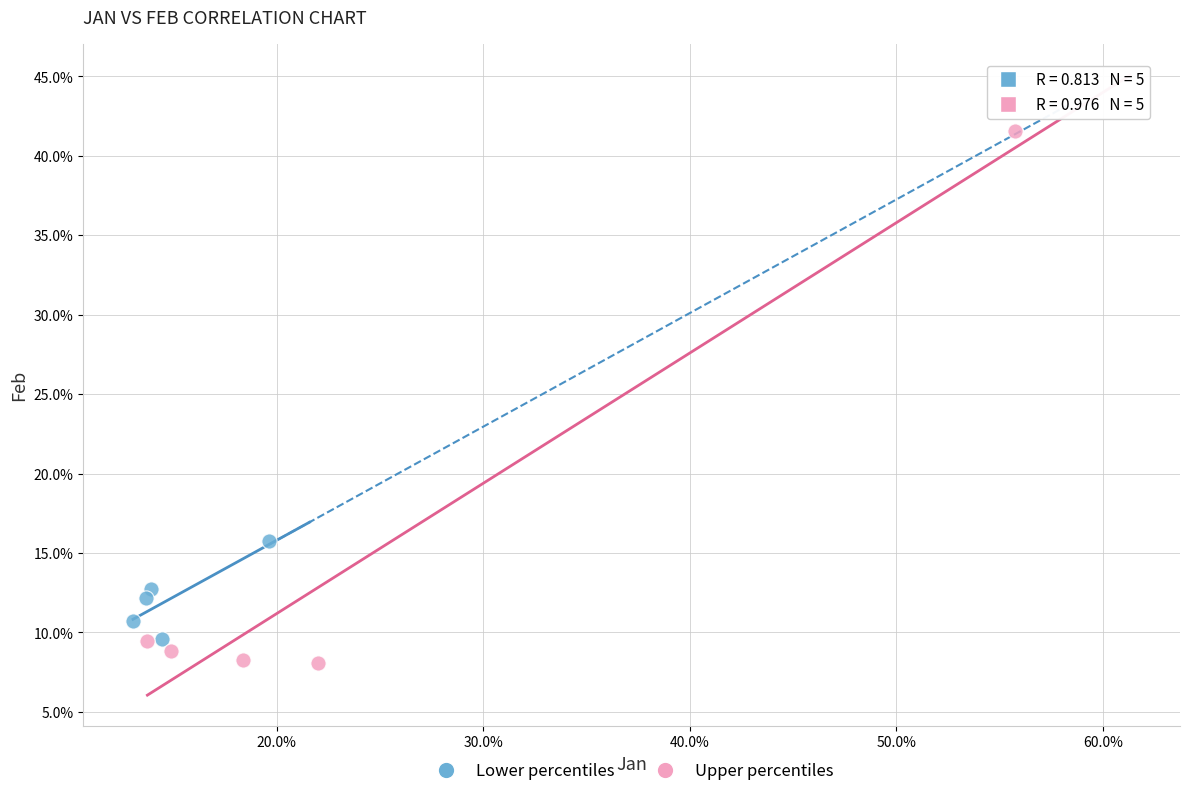

Which series reaches the maximum Y coordinate?

Upper percentiles